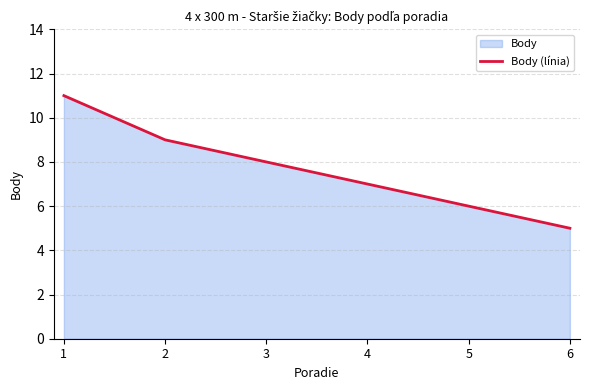

Which label corresponds to the largest value in the chart?

1